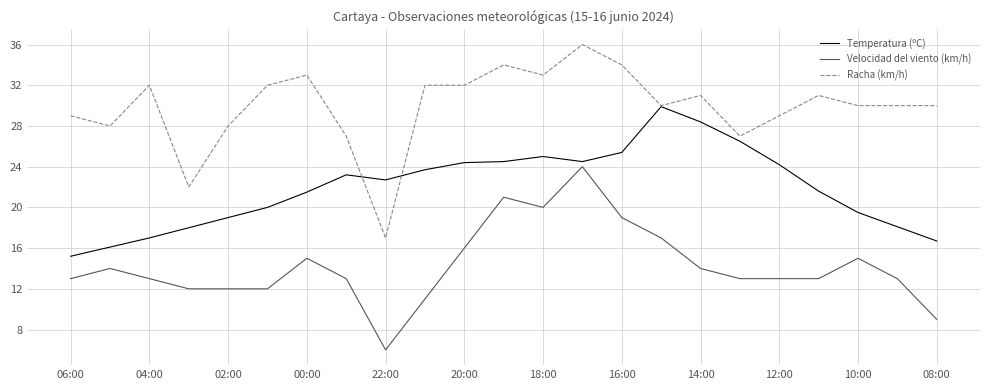

Which series has the largest total across all categories?

Racha (km/h)